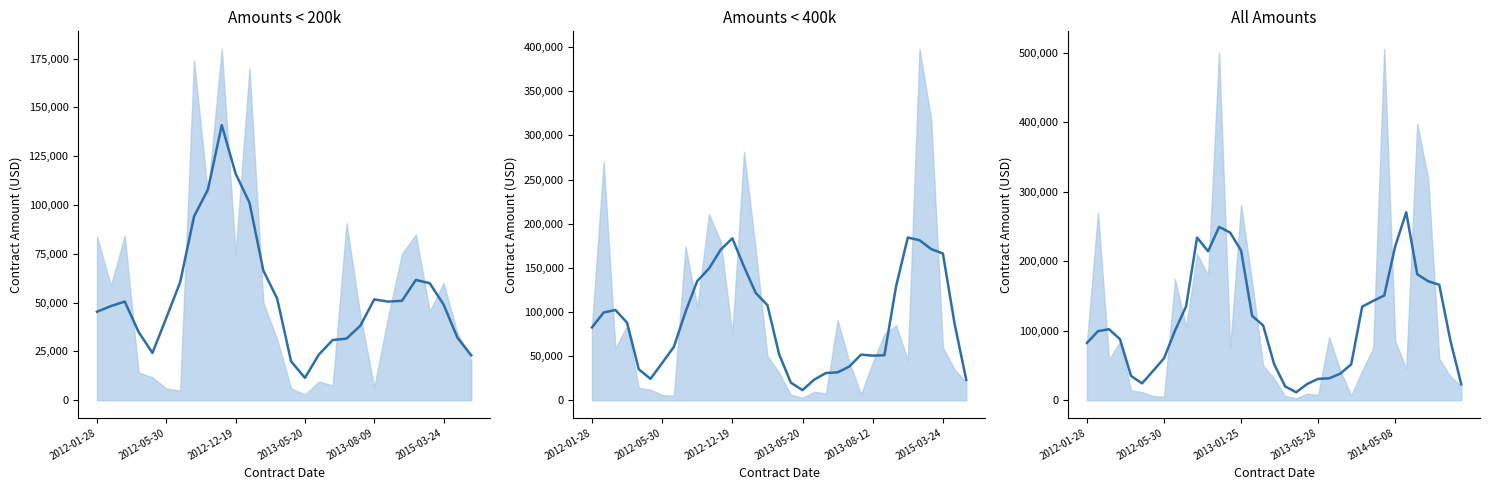

Read the value at 12.

249494.0